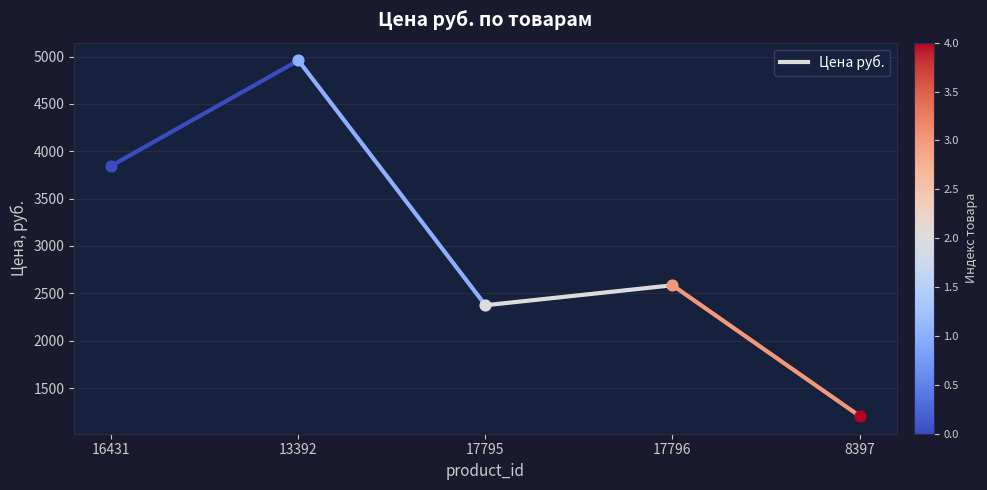

What is the change in value from 16431 to 17795?

-1473.0